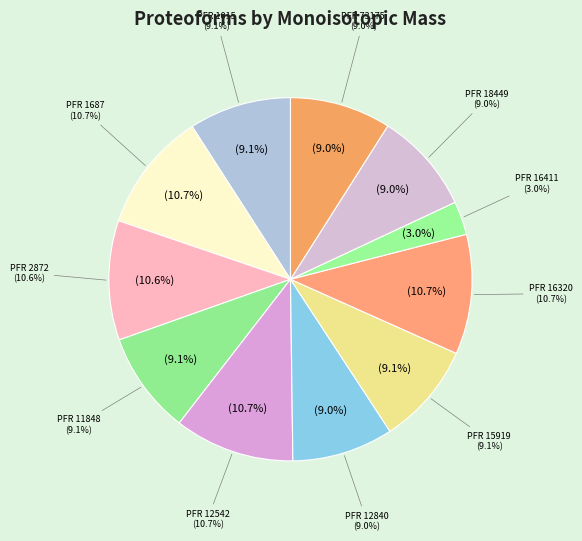

Which category has the biggest portion of the pie?

12542